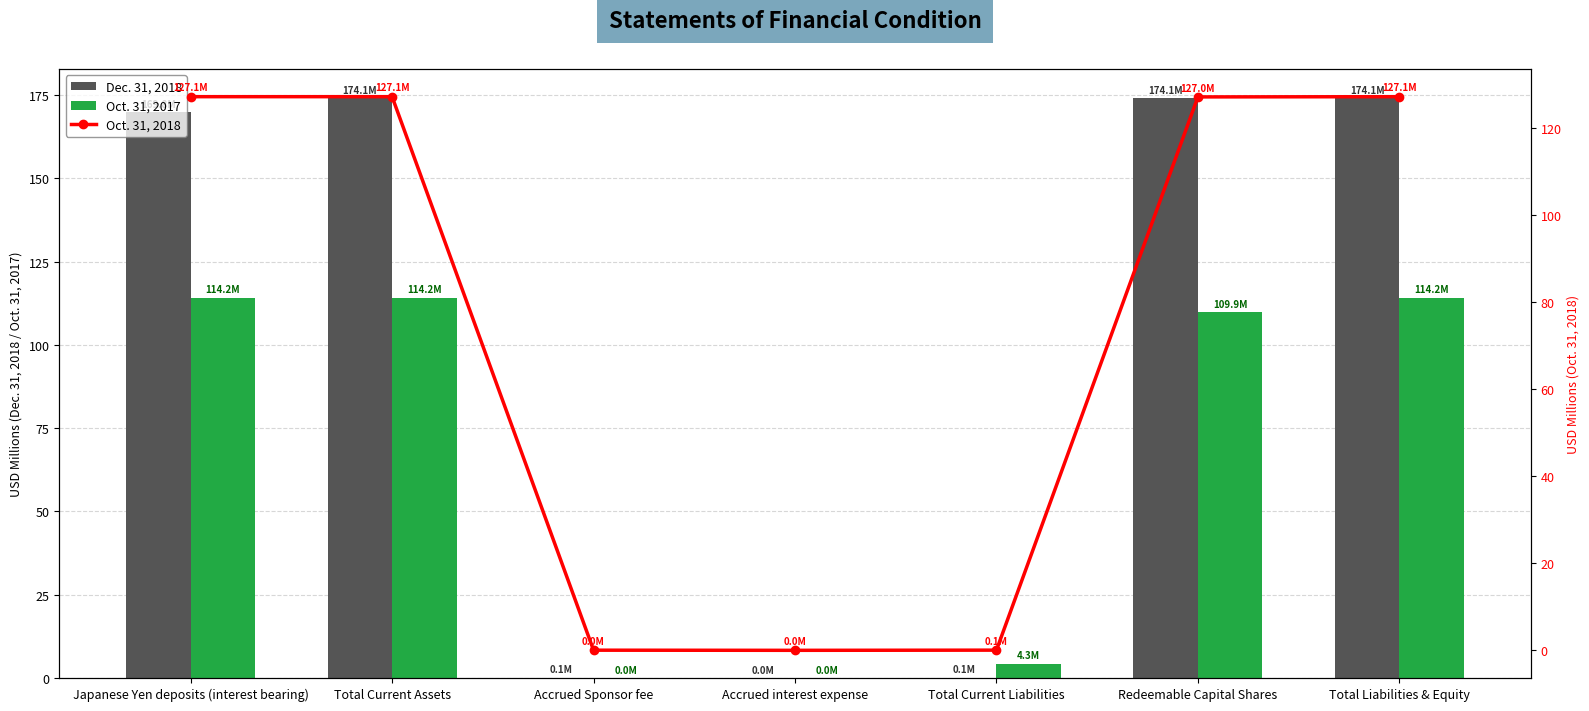

What is the difference between the second highest and minimum values in the Oct. 31, 2018 series?

127.1